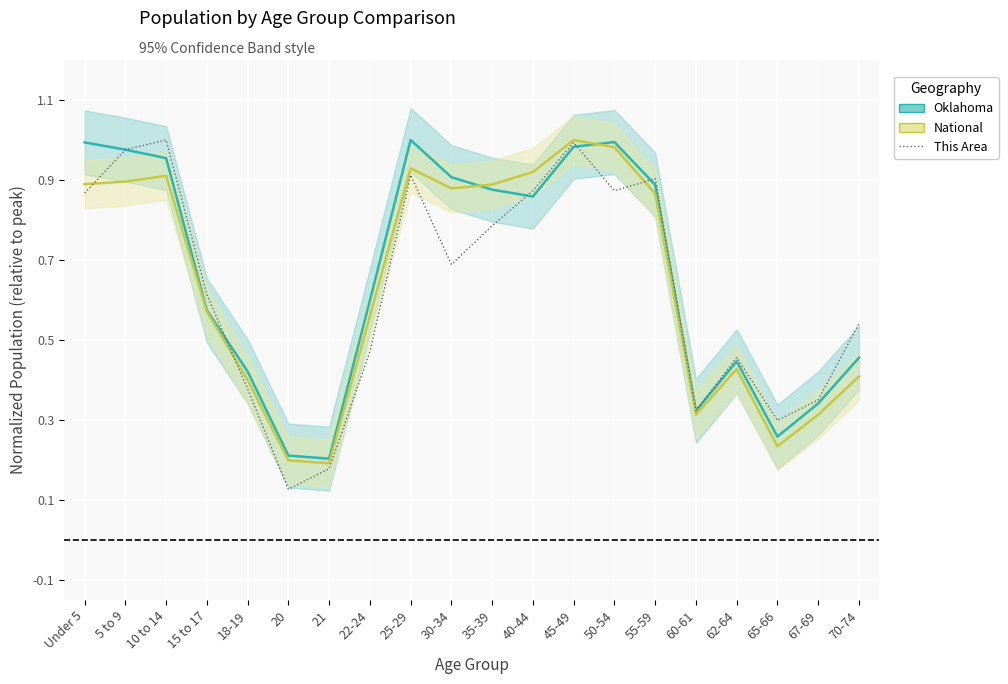

Which series has the largest range (max minus min)?

This Area